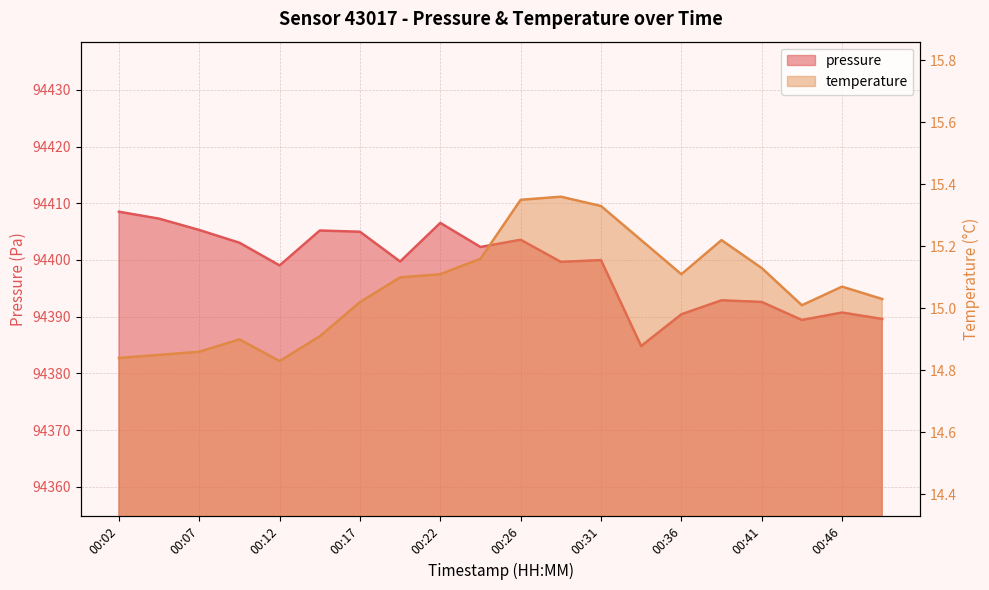

At which category does temperature reach its first local valley?

00:12